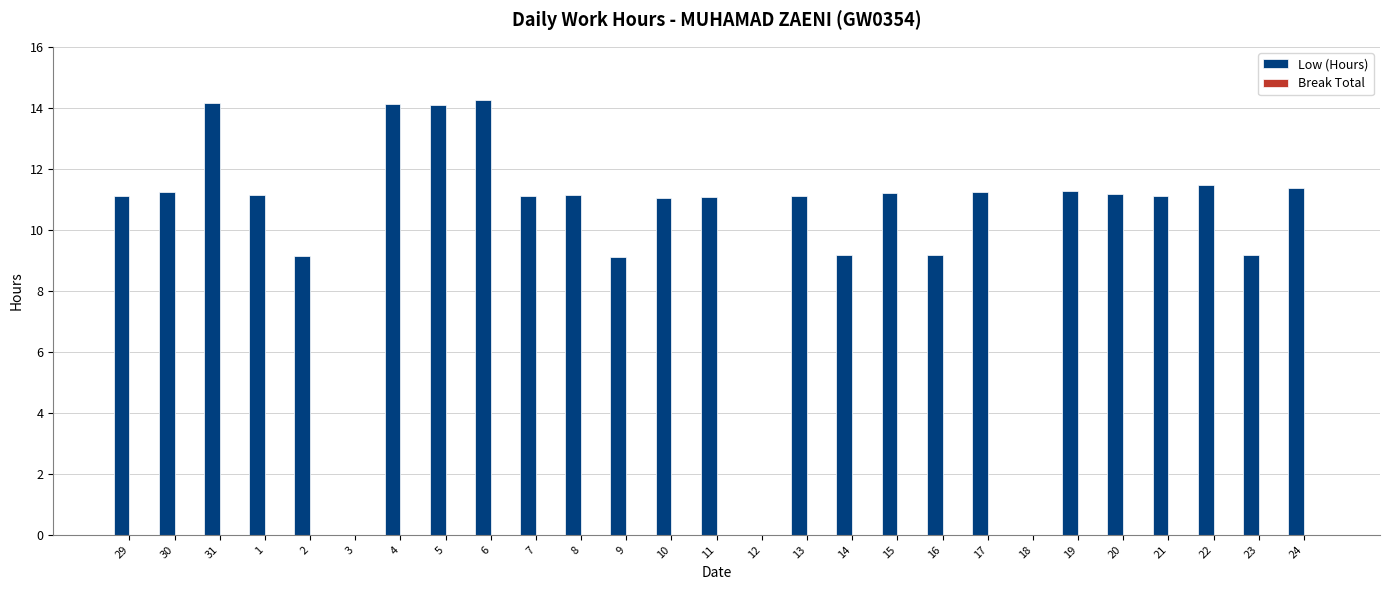

What is the sum of all values?

270.1